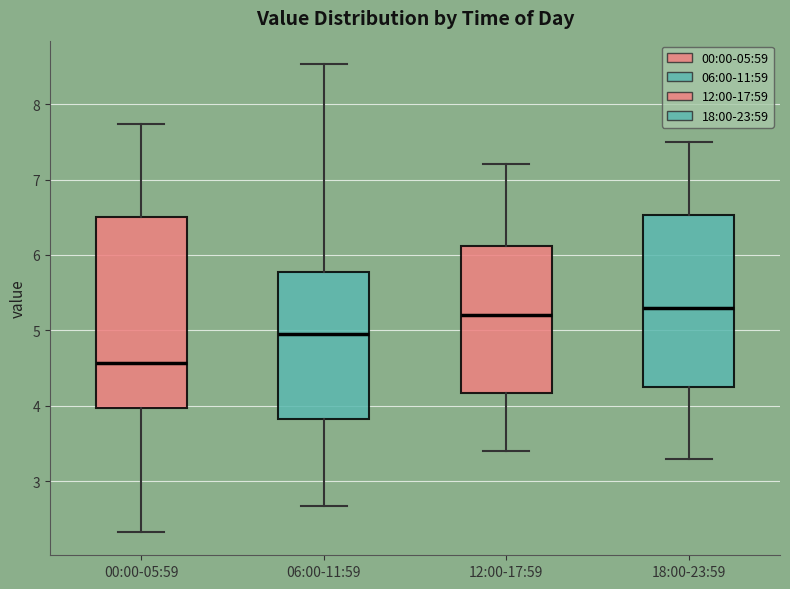

Where does the lower whisker of the box for 12:00-17:59 end on the y-axis? The values are not printed on the chart, so give them approximately, as read against the axis.

3.4